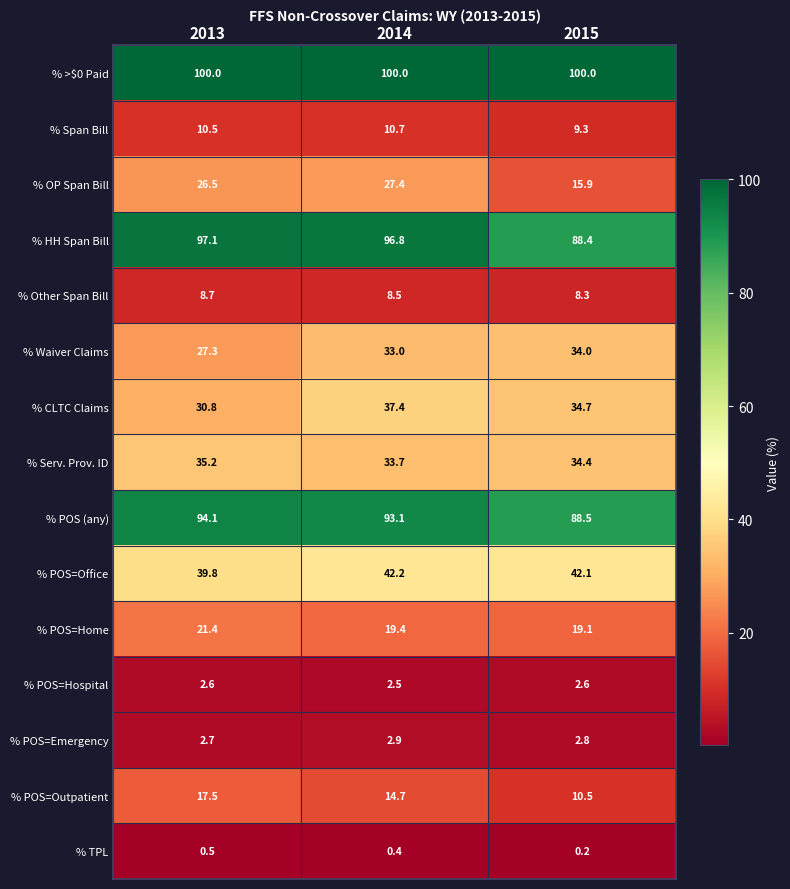

Which series has the largest total across all categories?

% >$0 Paid